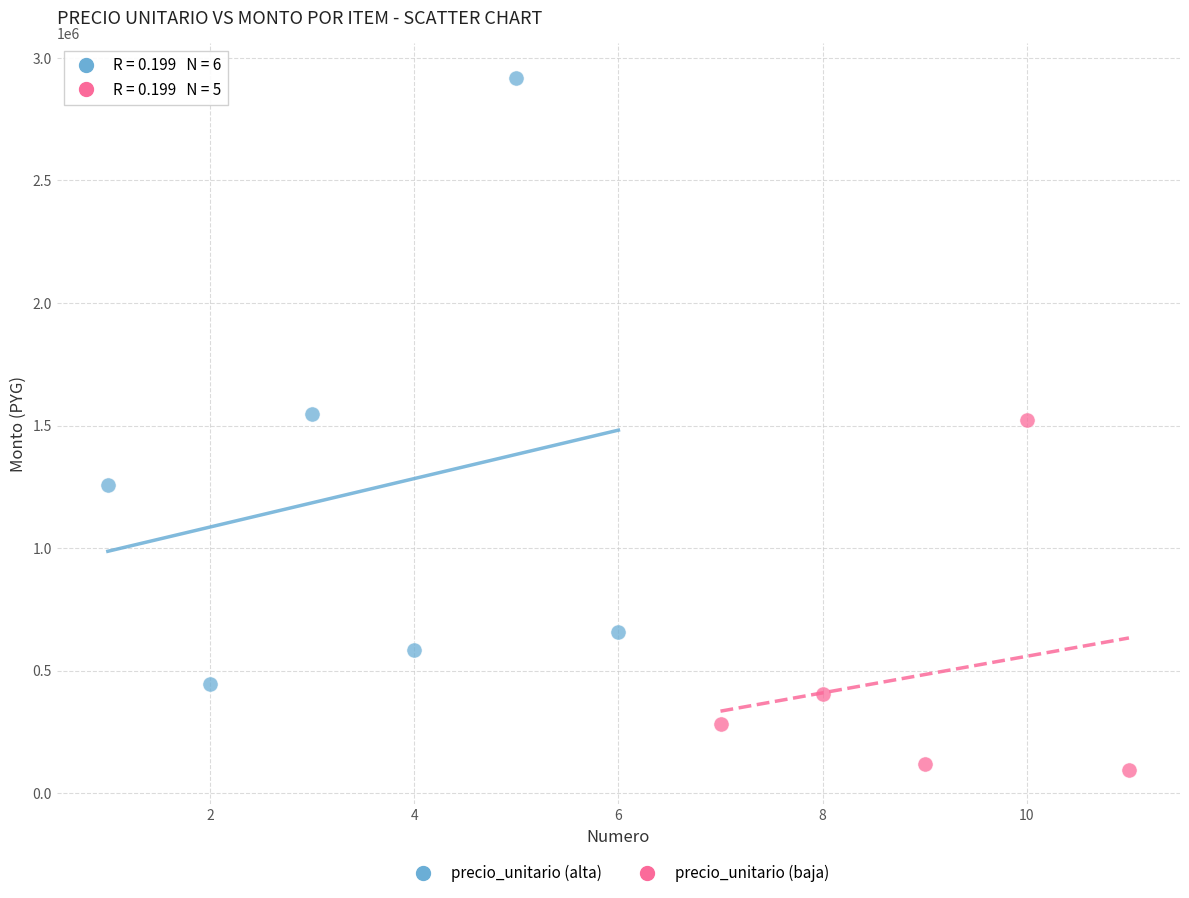

Which series contains the lowest Y value?

precio_unitario (baja)